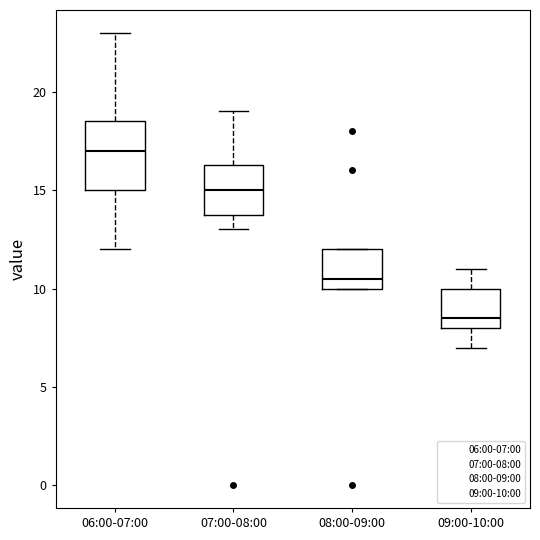

Where is the lower edge of the box for 09:00-10:00 on the y-axis? The values are not printed on the chart, so give them approximately, as read against the axis.

8.0